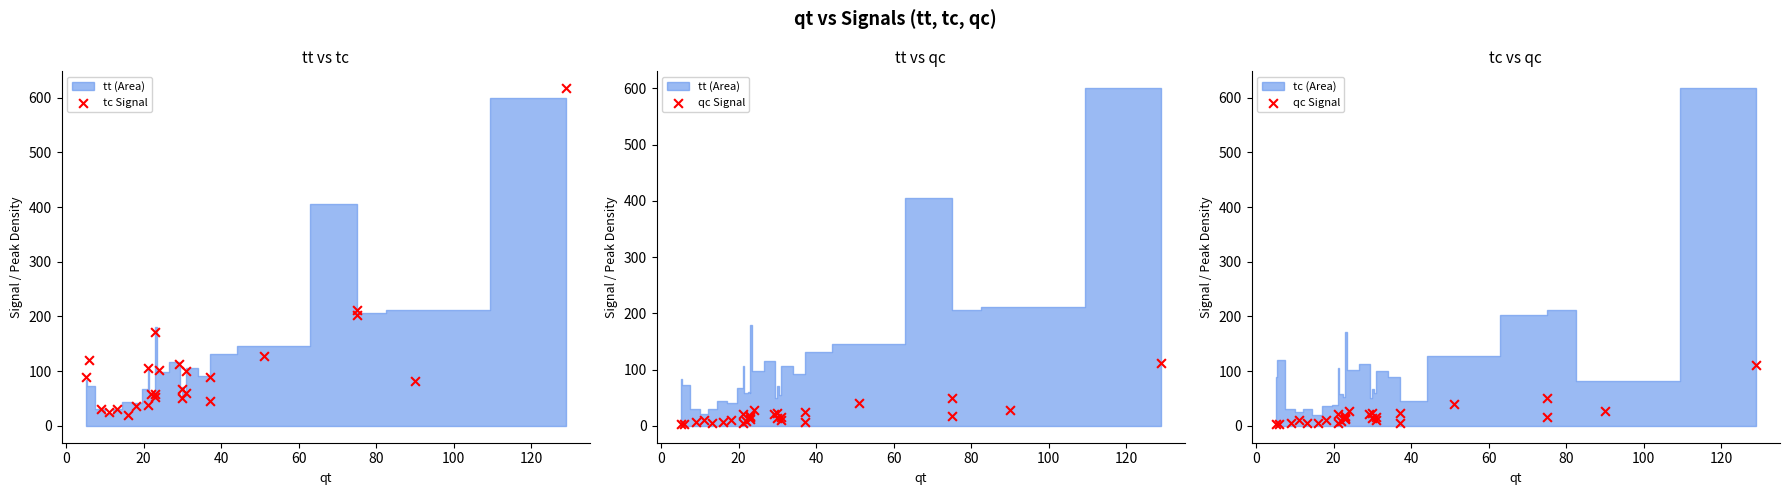

At how many categories does at least one series exceed 468?

1